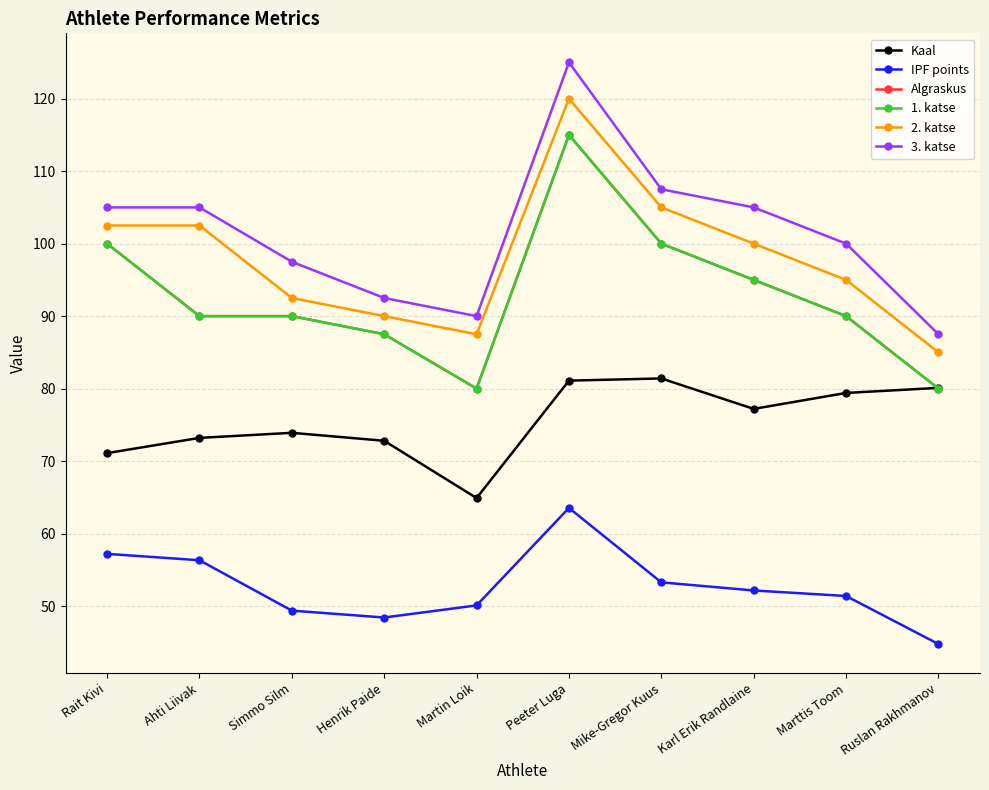

What are all the series names shown in the legend?

Kaal, IPF points, Algraskus, 1. katse, 2. katse, 3. katse